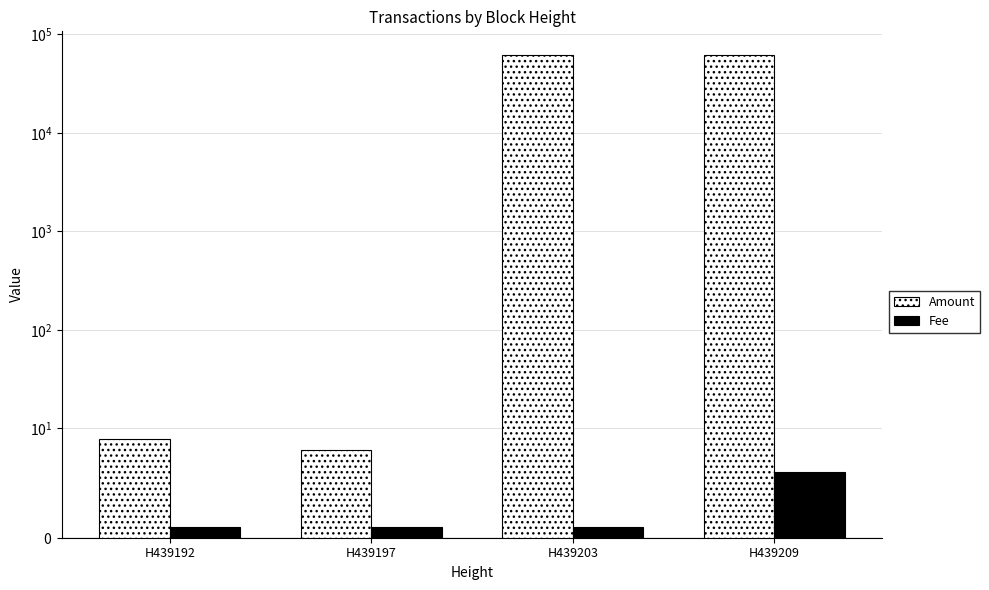

Count the number of data series in this chart.

2